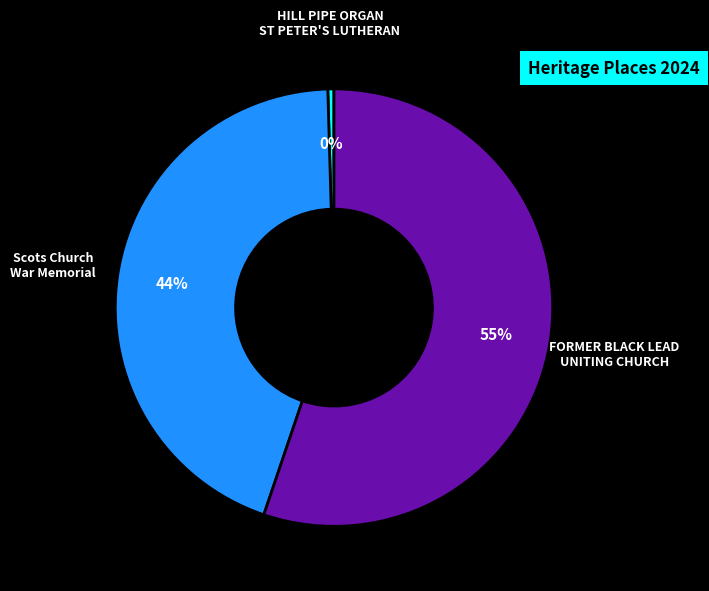

What is the smallest slice in the pie chart?

HILL PIPE ORGAN ST PETER'S LUTHERAN